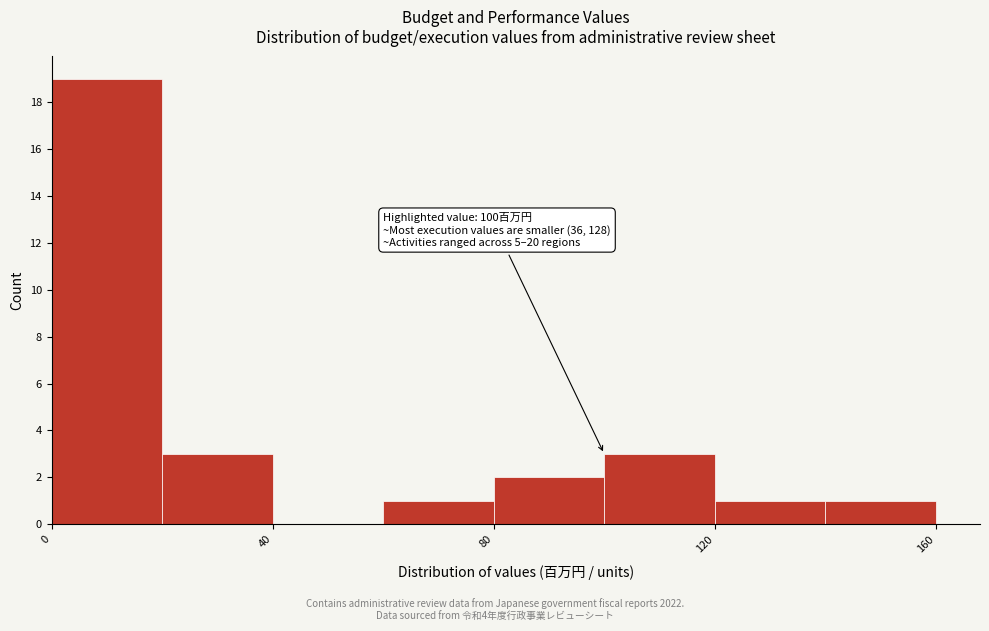

Over which range of the x-axis is the bar tallest?

0 to 20